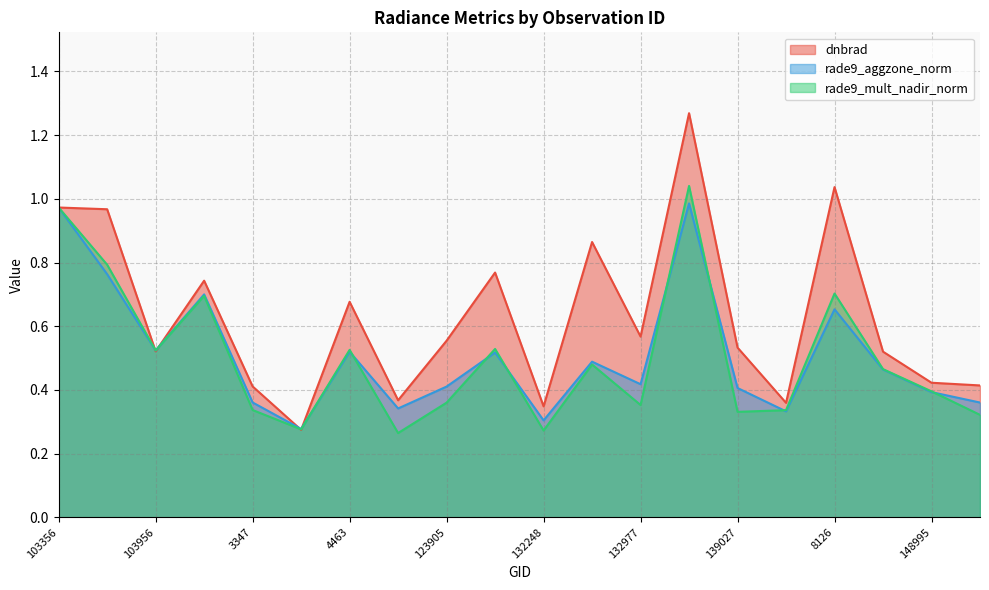

What is the difference between the rade9_mult_nadir_norm values at 132248 and 8126?

0.4